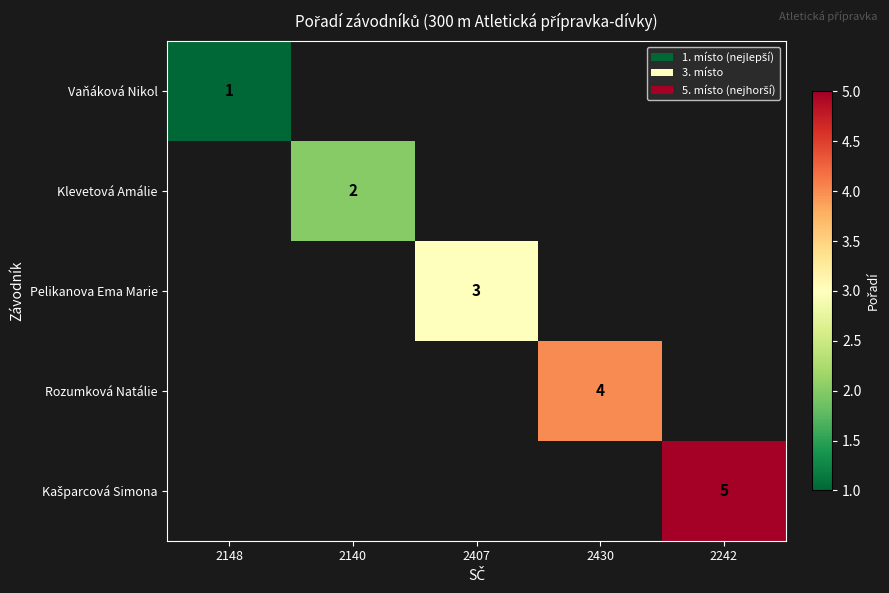

The Klevetová Amálie series shows 2 at 2140. True or false?

True